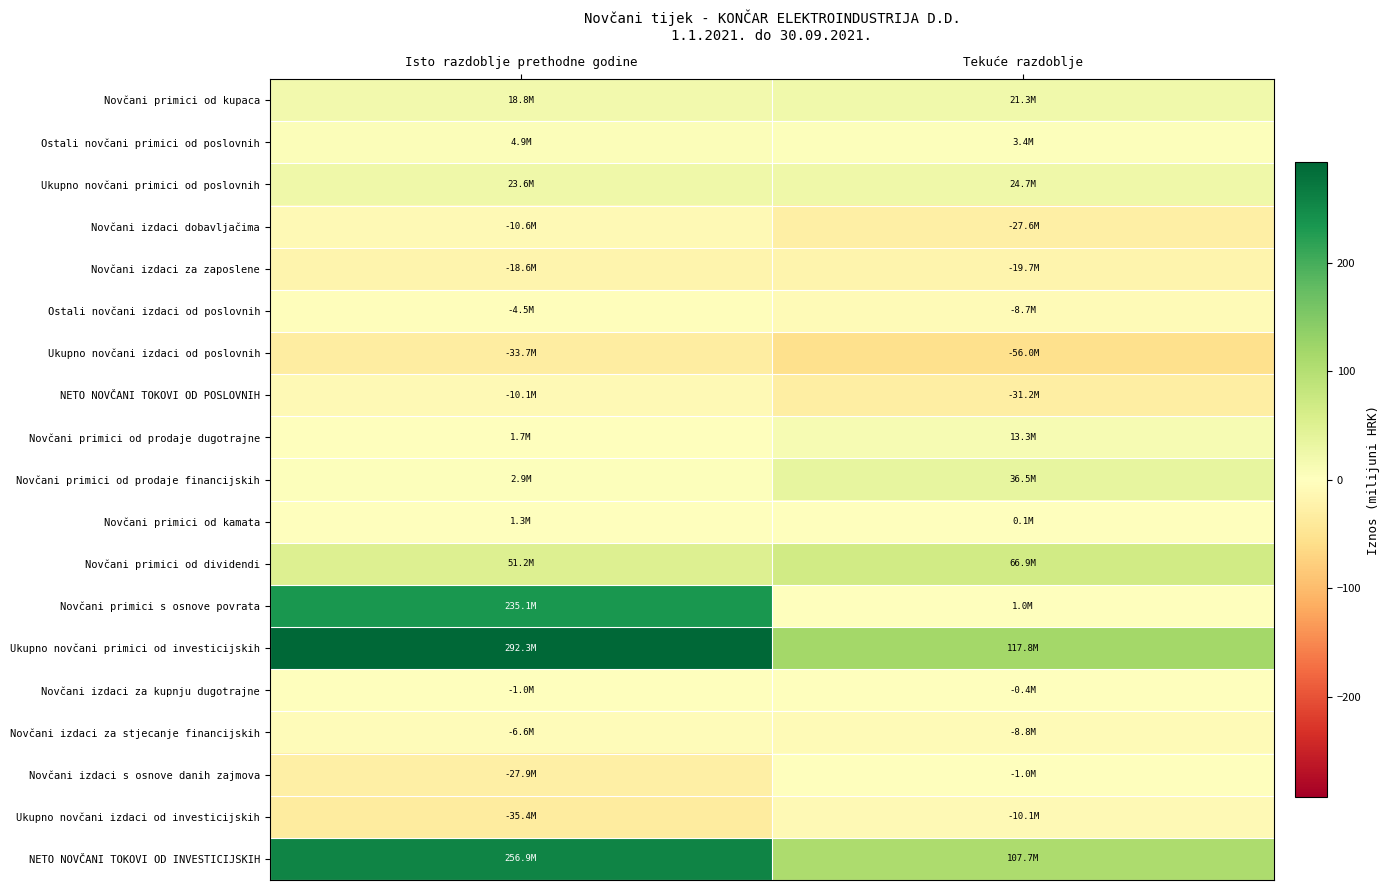

How many series are shown in this chart?

19